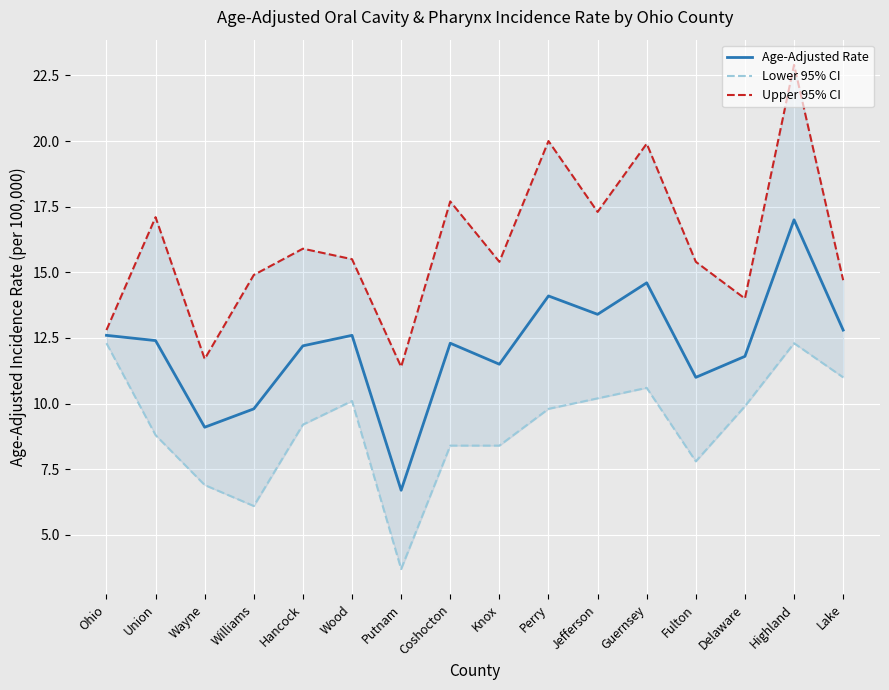

What position from the right is Putnam?

10